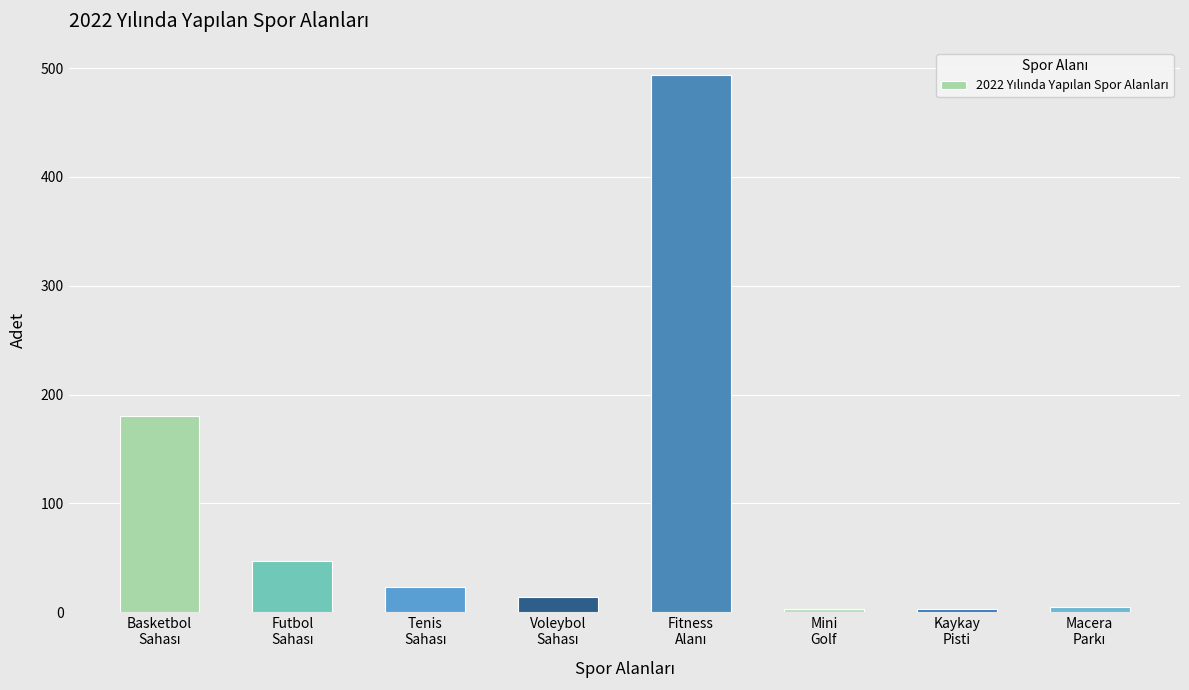

How many values are below 23?

4